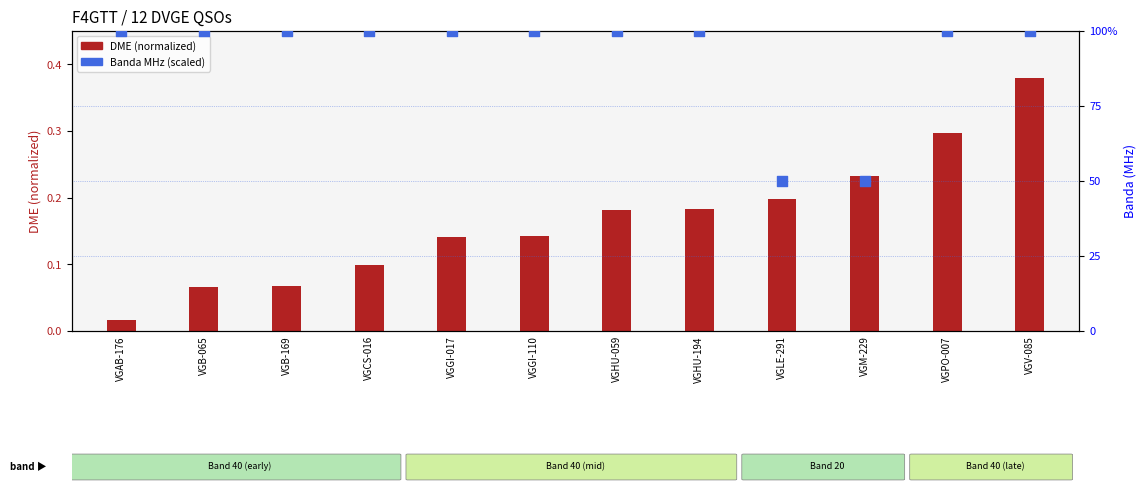

Which series has the largest total across all categories?

Banda MHz (scaled)